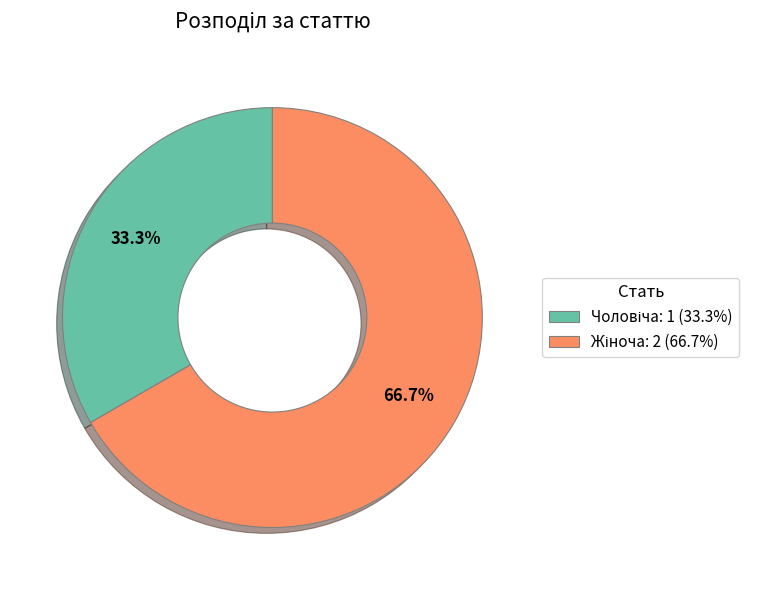

Is there any slice that represents more than half of the pie?

Yes